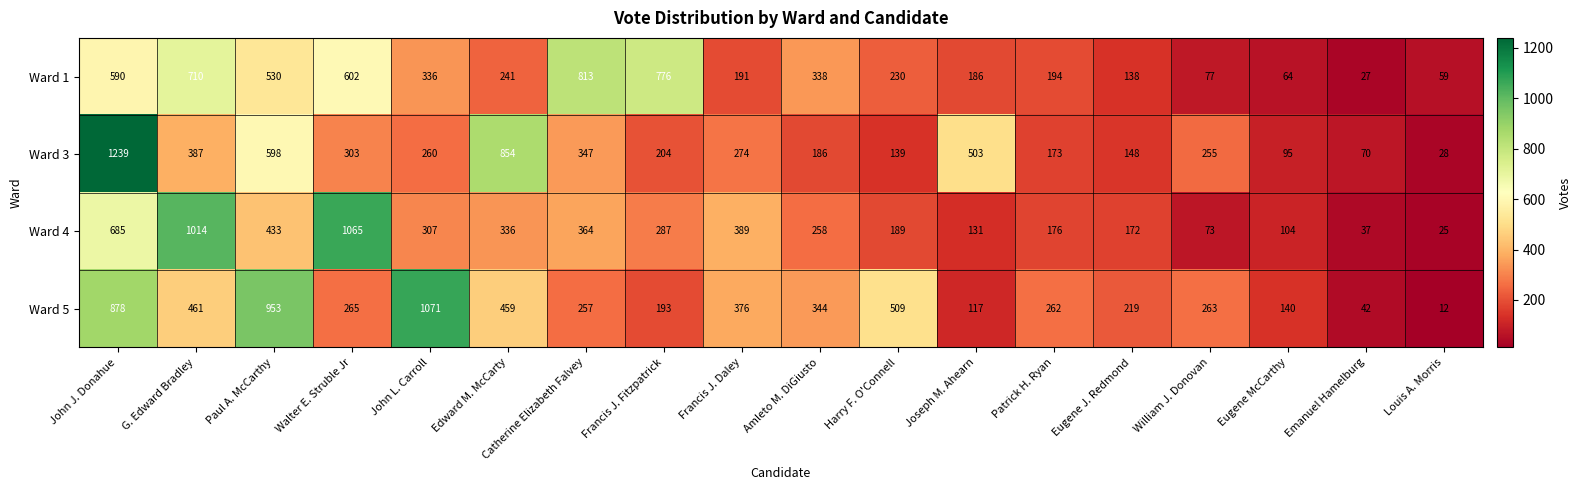

What is the sum of all Ward 4 values?

6045